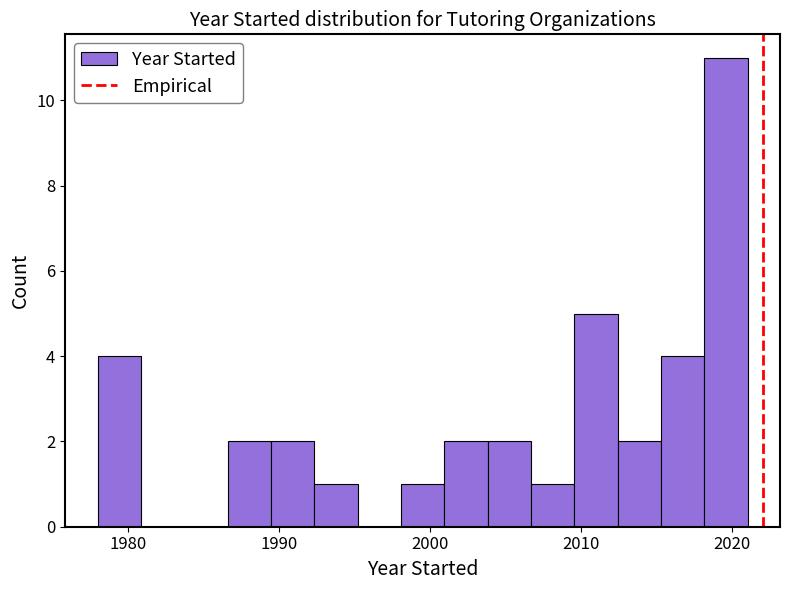

Around what value on the x-axis is the tallest bar? Give the approximate position of its centre, as read against the axis.

2020